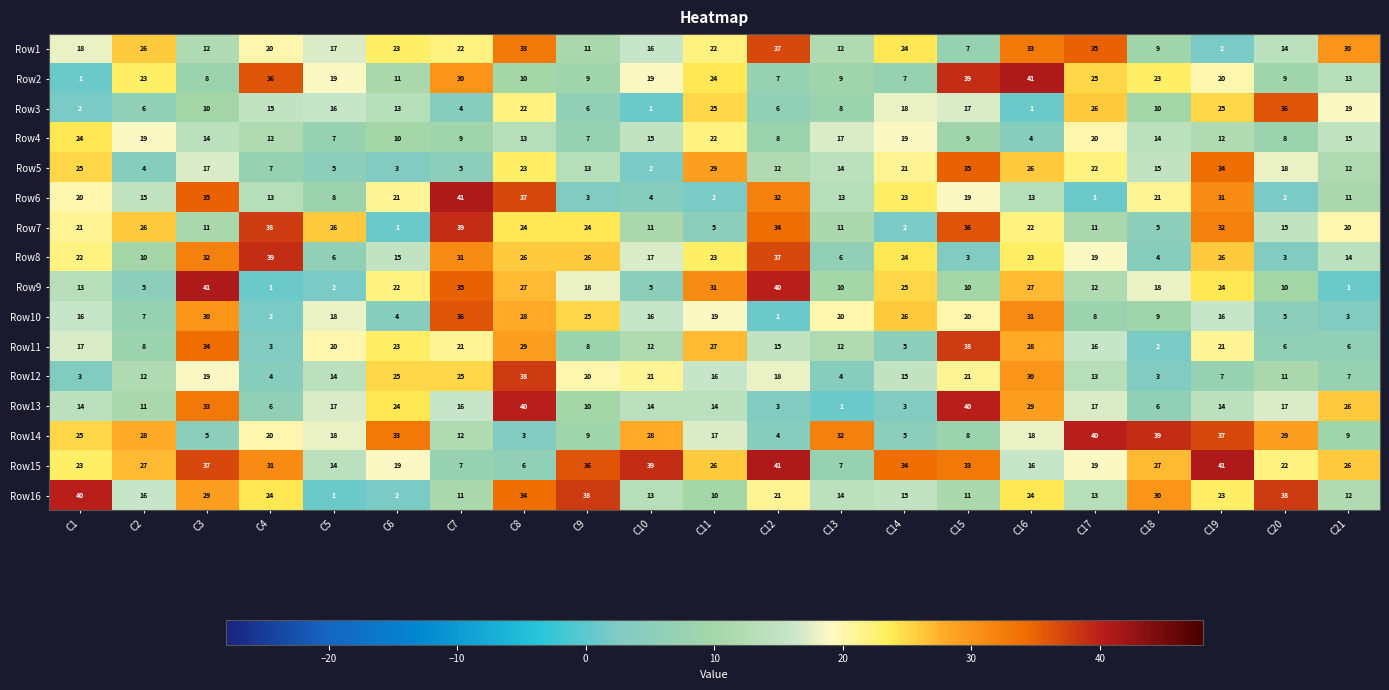

Which series changed the most between C2 and C10?

Row7